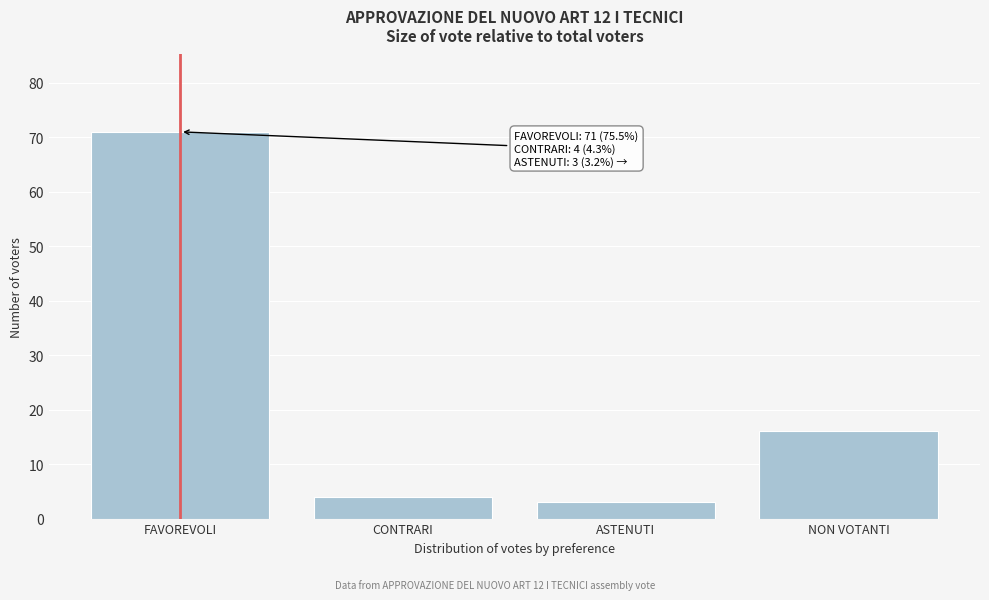

Reading left to right, transcribe all the data shown in this chart.

71	4	3	16